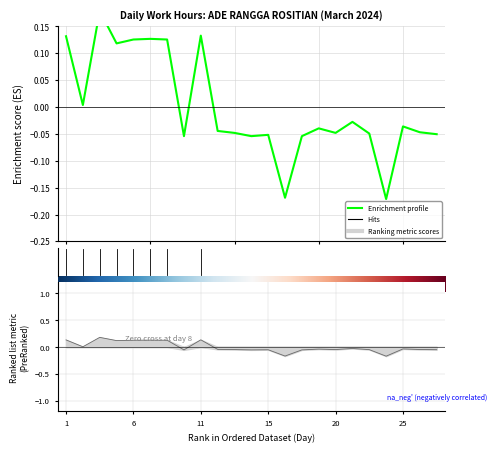

What is the difference between the maximum and minimum values?

0.3